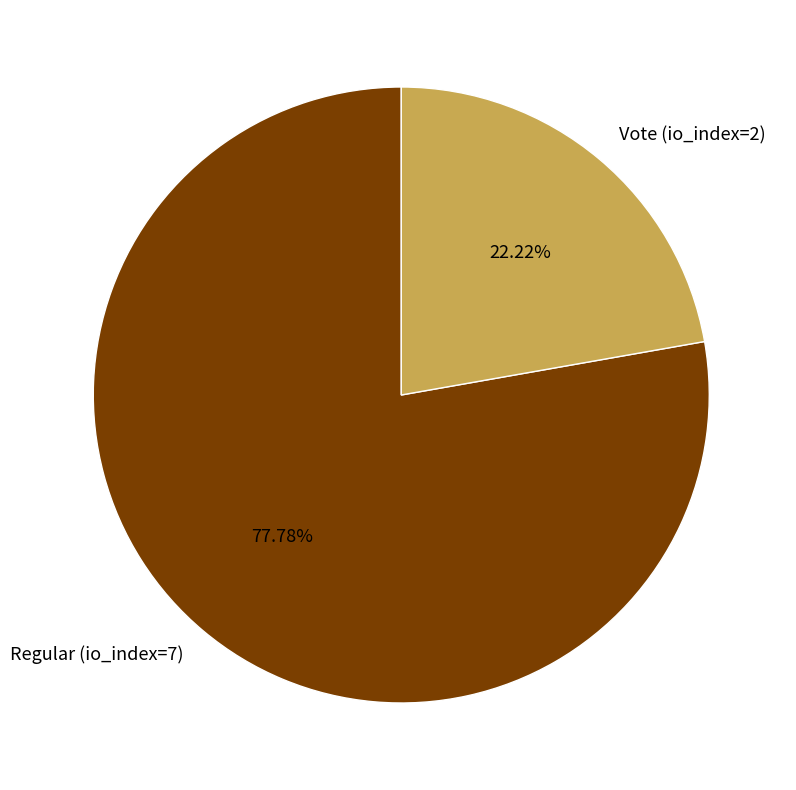

What percentage is the Regular (io_index=7) slice, to the nearest percent?

78%